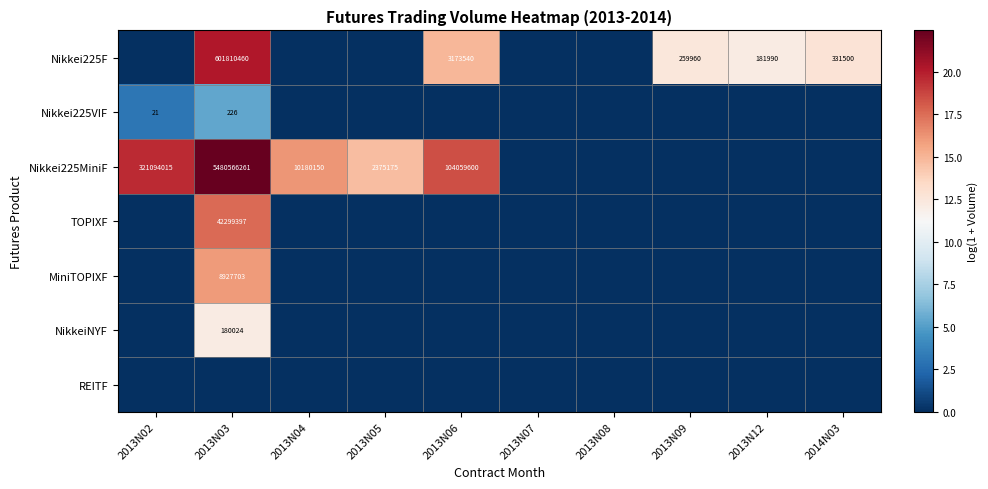

At how many categories does at least one series exceed 10?

8